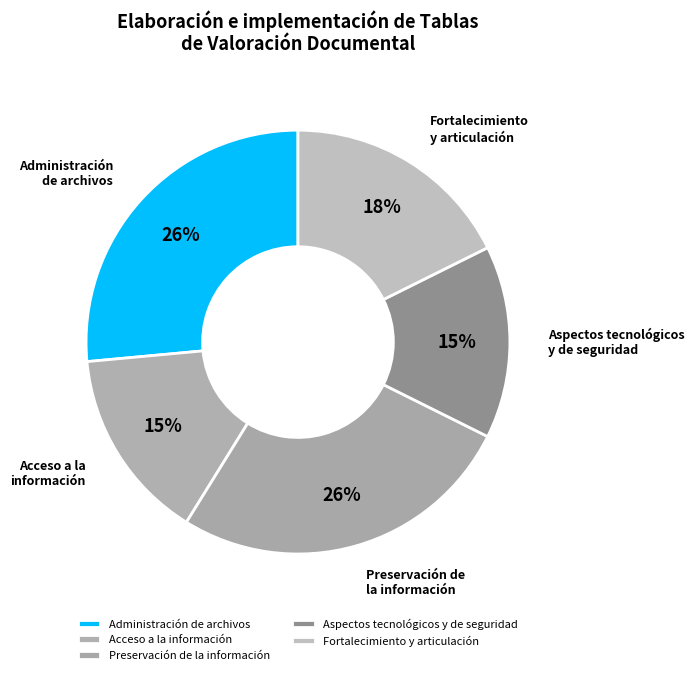

How many slices are in this pie chart?

5